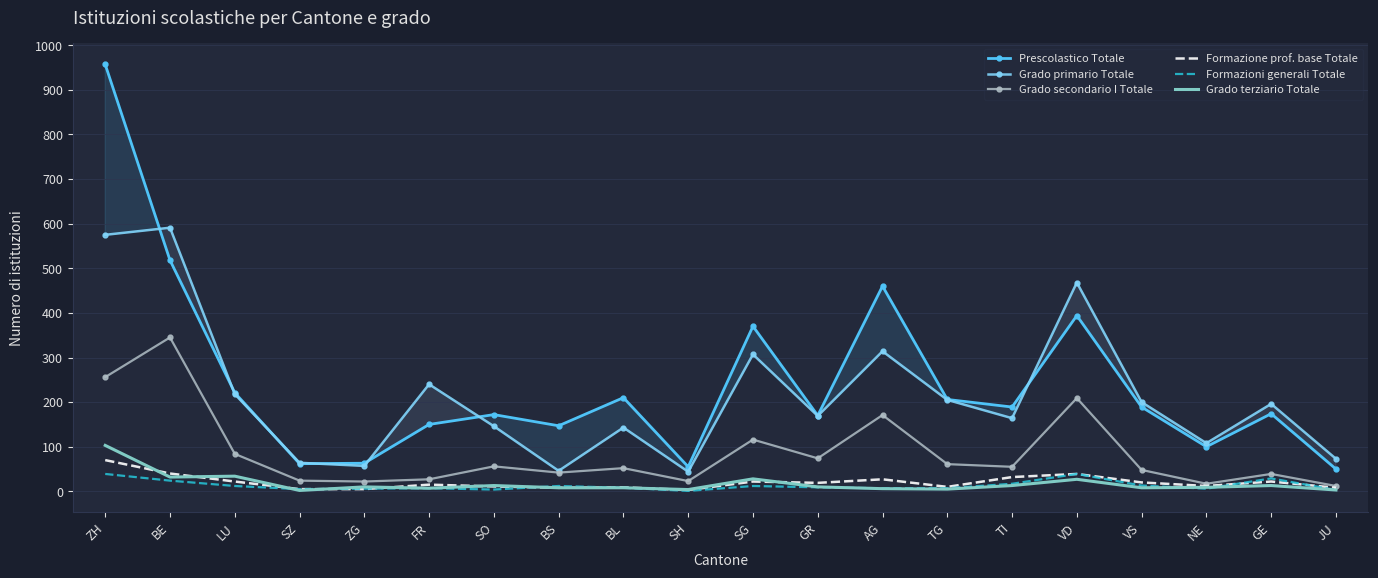

What is the value of the Grado terziario Totale point at the 11th from the left?

28